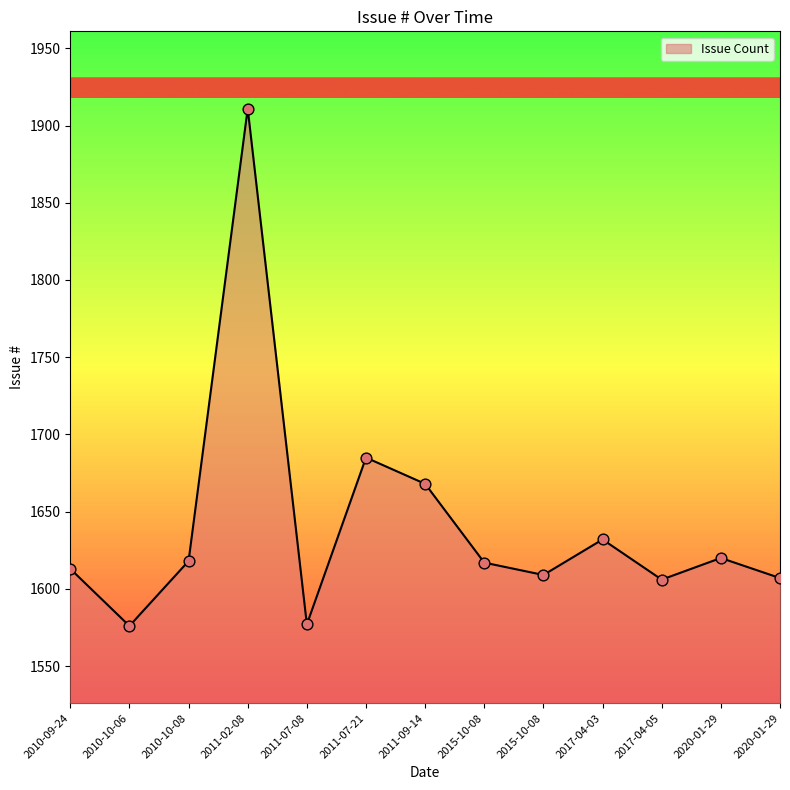

What is the change in value from 2010-10-06 to 2017-04-03?

+56